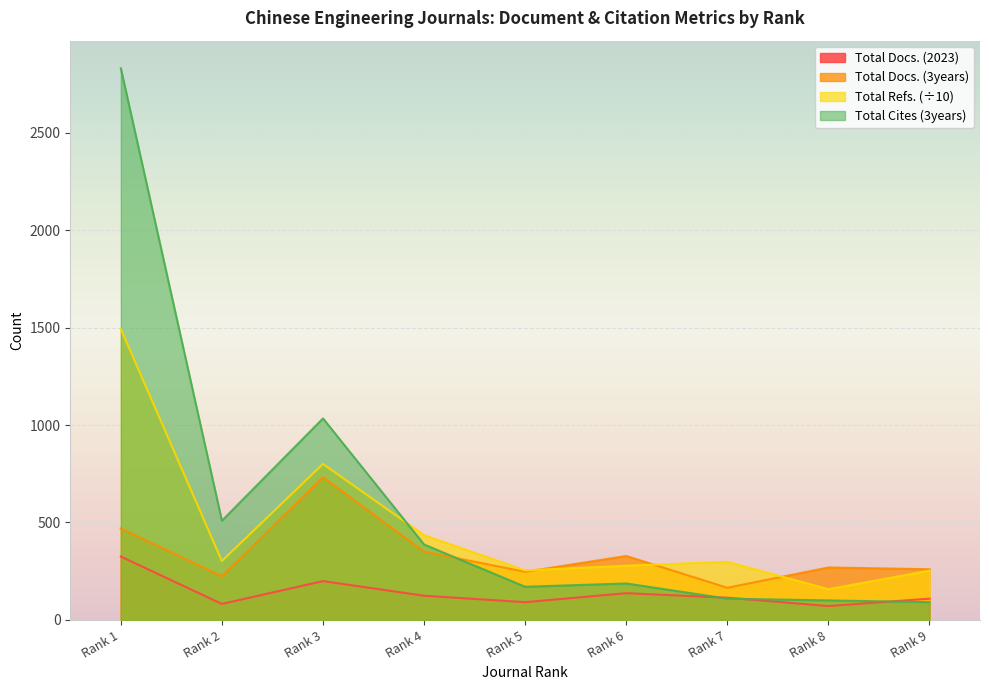

Is it true that Total Cites (3years) equals 1034.0 at Rank 3?

True